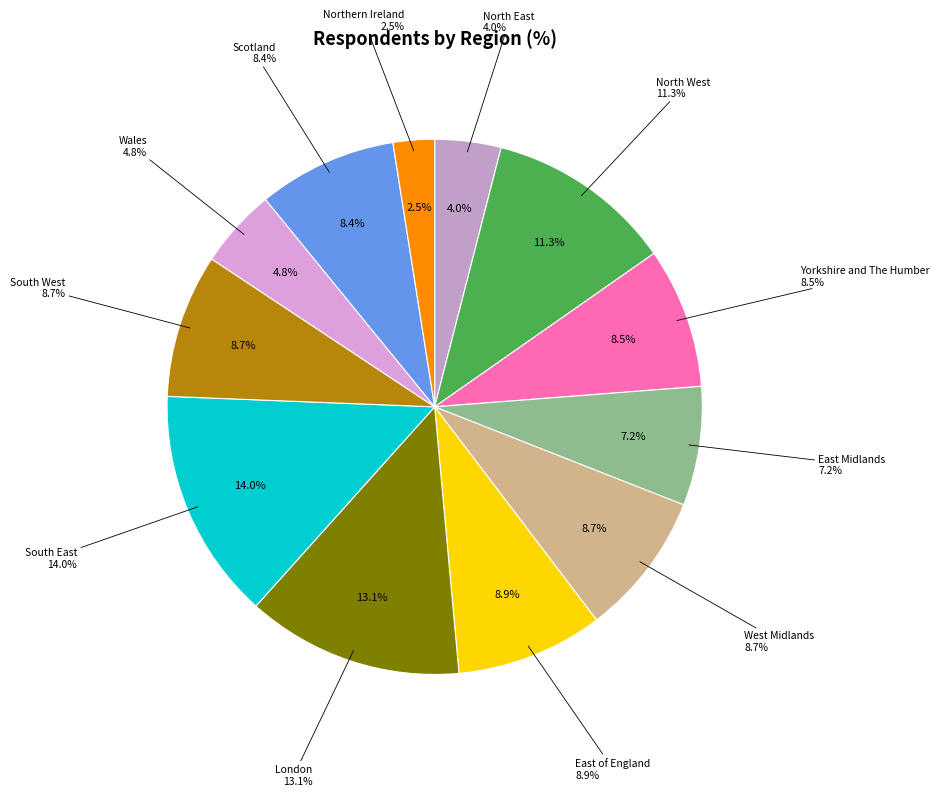

Combined, what portion of the pie is West Midlands and North West?

20.0%